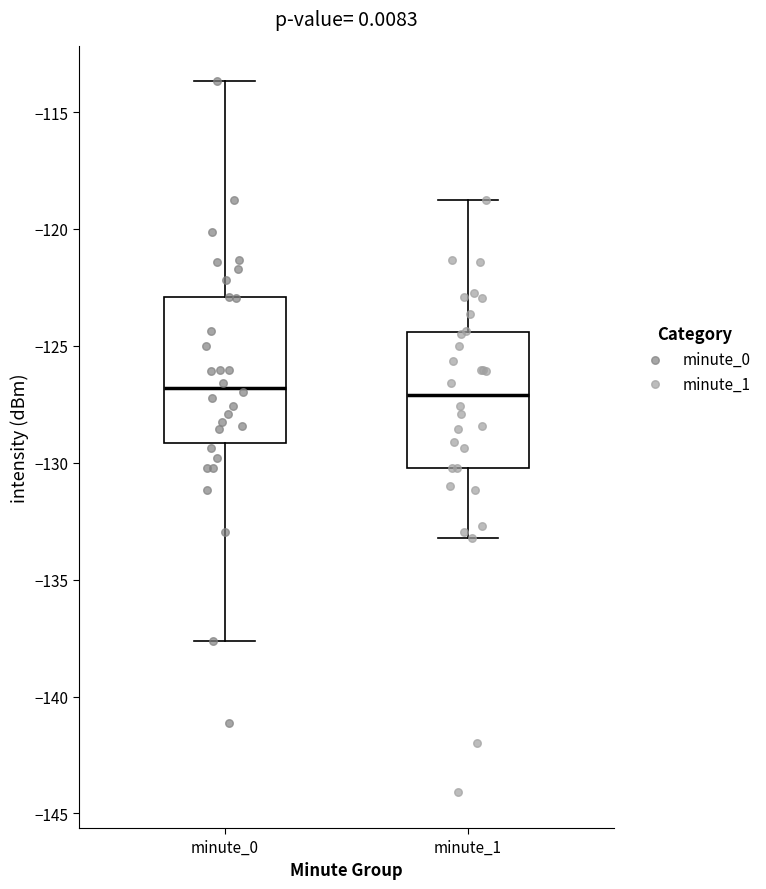

Reading left to right, read every box against the y-axis: the position of its median line, the range the box covers, and the ends of its whiskers. The values are not printed on the chart, so give them approximately, as read against the axis.

minute_0: median -127.0, box -129.0 to -123.0, whiskers -137.5 to -113.5
minute_1: median -127.0, box -130.0 to -124.5, whiskers -133.0 to -119.0